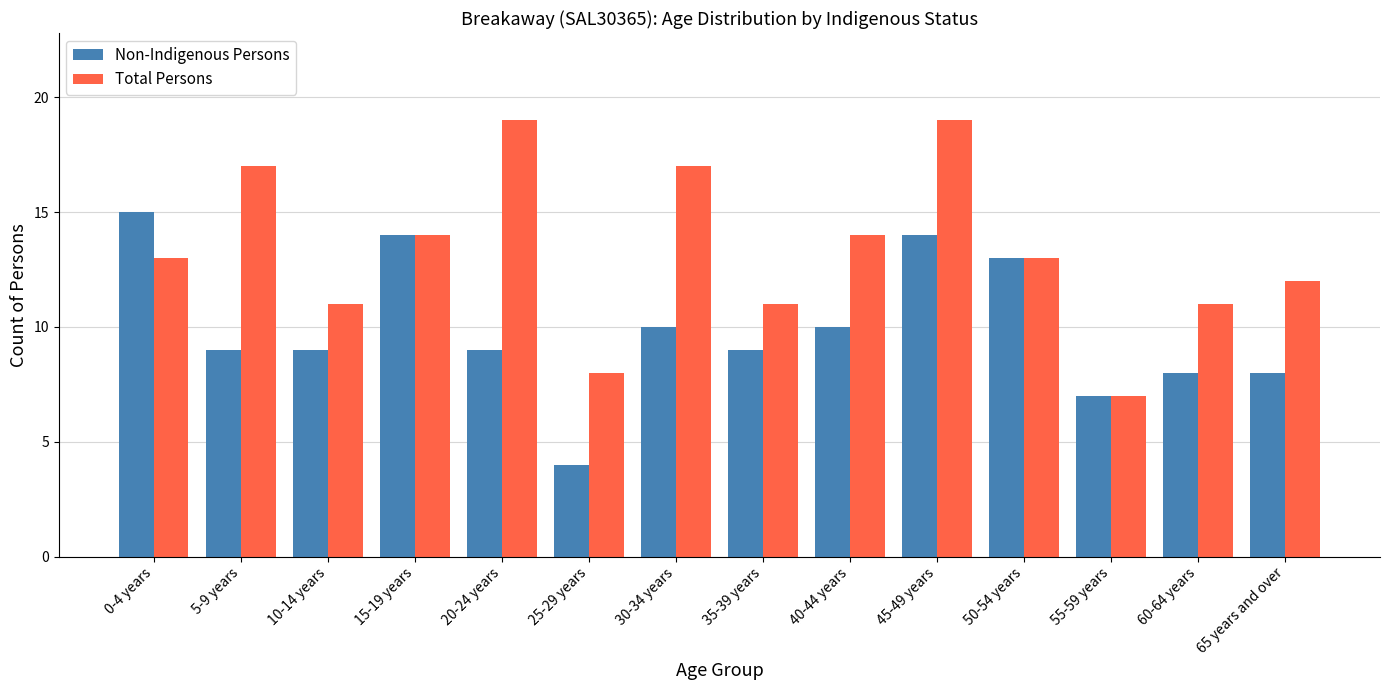

What is the highest value of the Total Persons series?

19